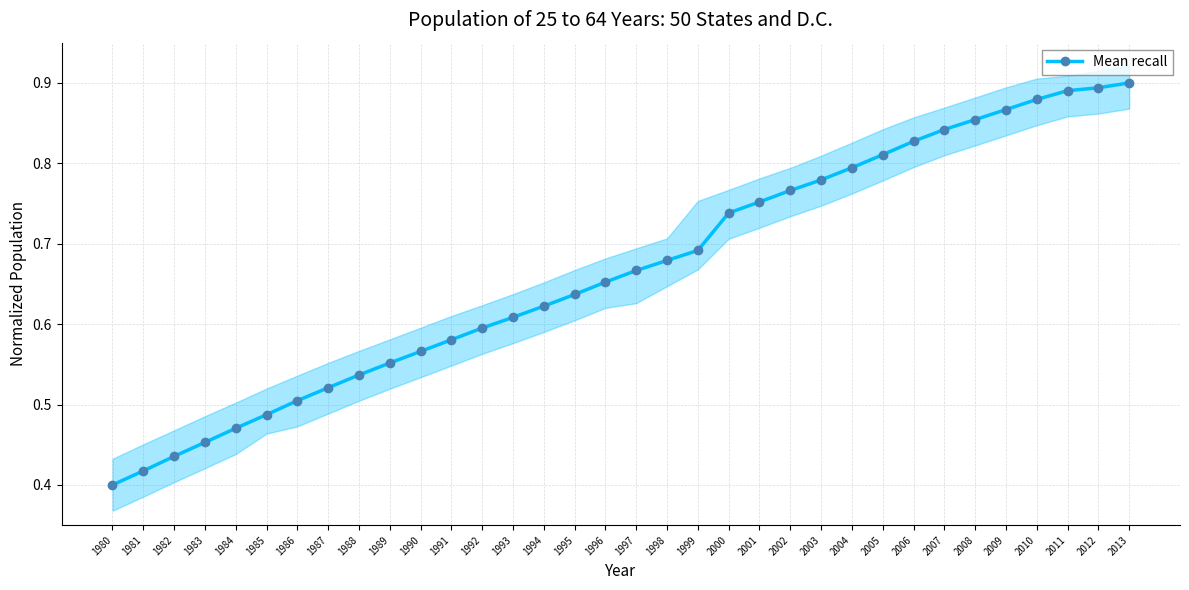

What is the sum of the values at 1991 and 1981?

1.0